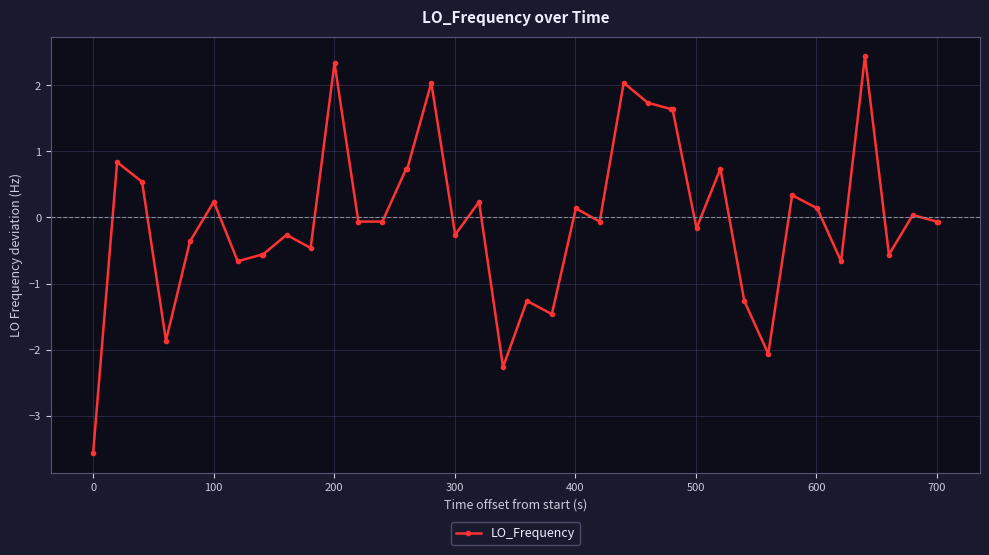

What is the greatest value displayed?

2.4